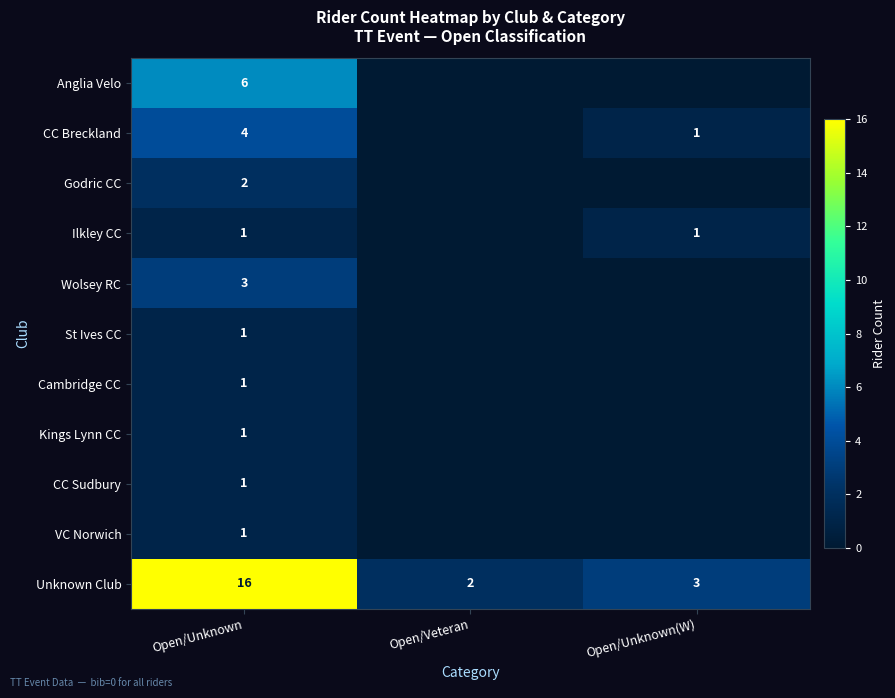

Between Open/Unknown(W) and Open/Unknown, which is larger?

Open/Unknown